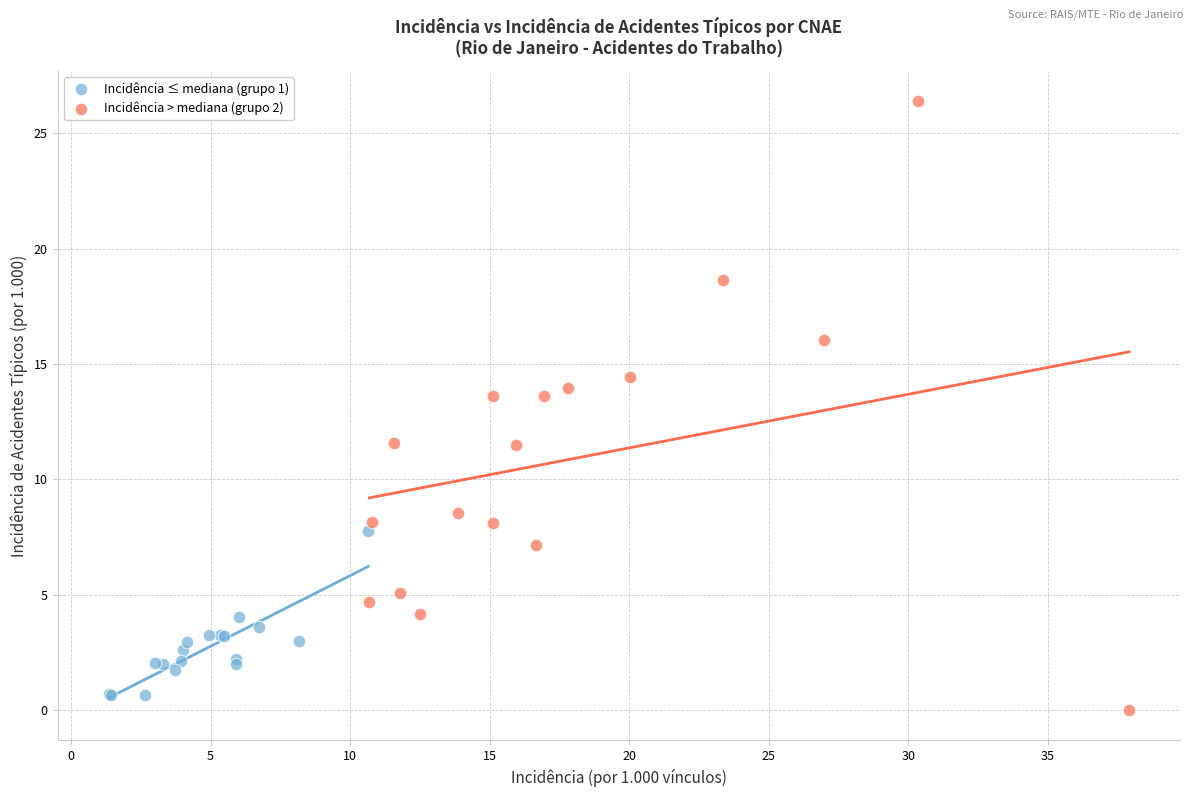

Which series contains the highest Y value?

Incidência > mediana (grupo 2)